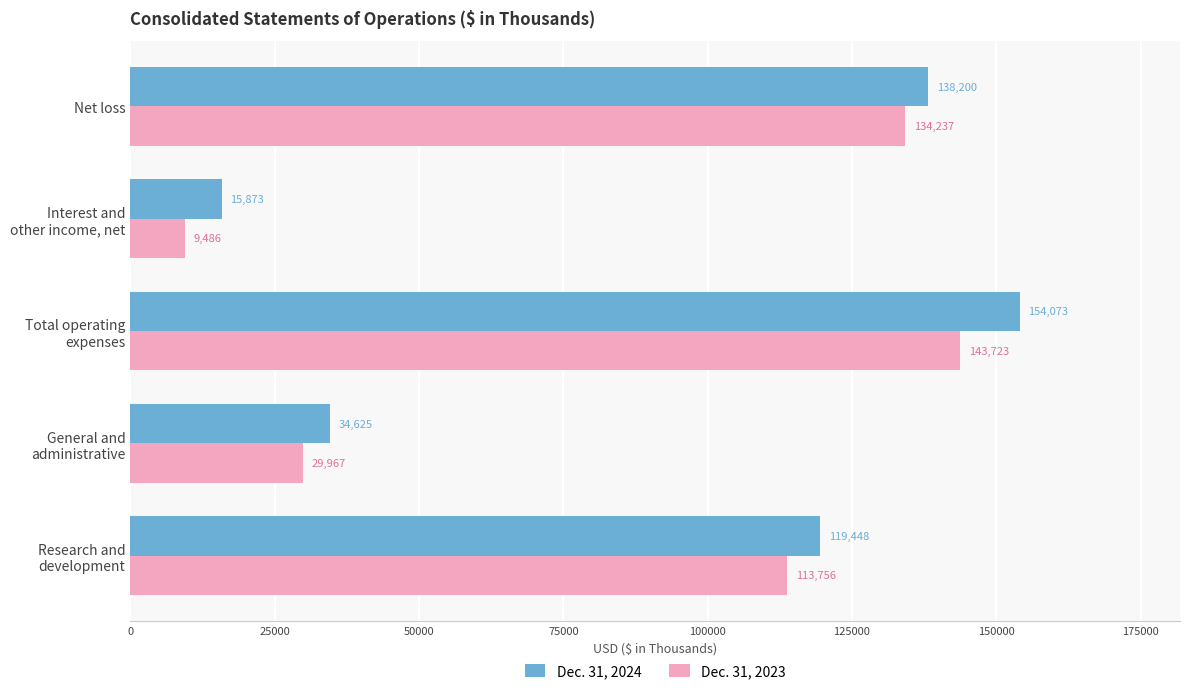

Which category has the lowest value across all series?

Interest and
other income, net